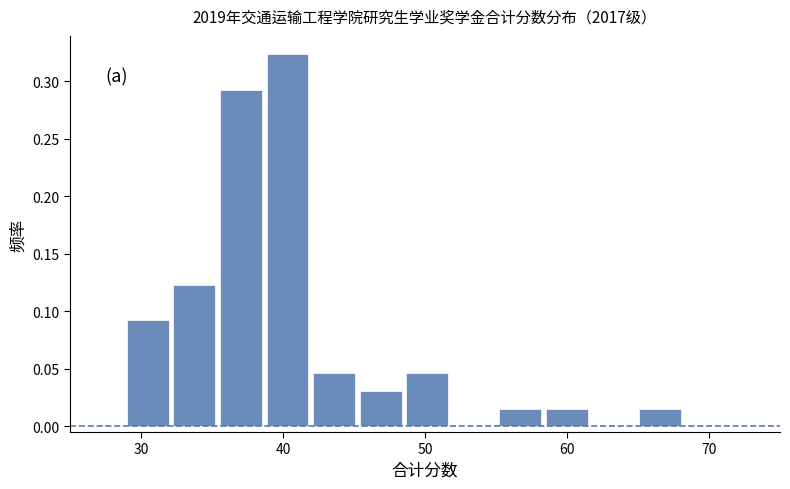

Around what value on the x-axis is the tallest bar? Give the approximate position of its centre, as read against the axis.

40